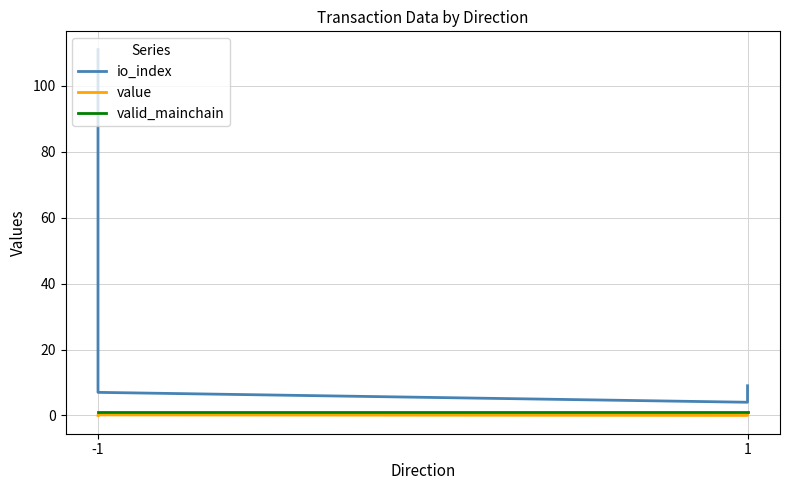

Which category has the lowest value in the valid_mainchain series?

-1